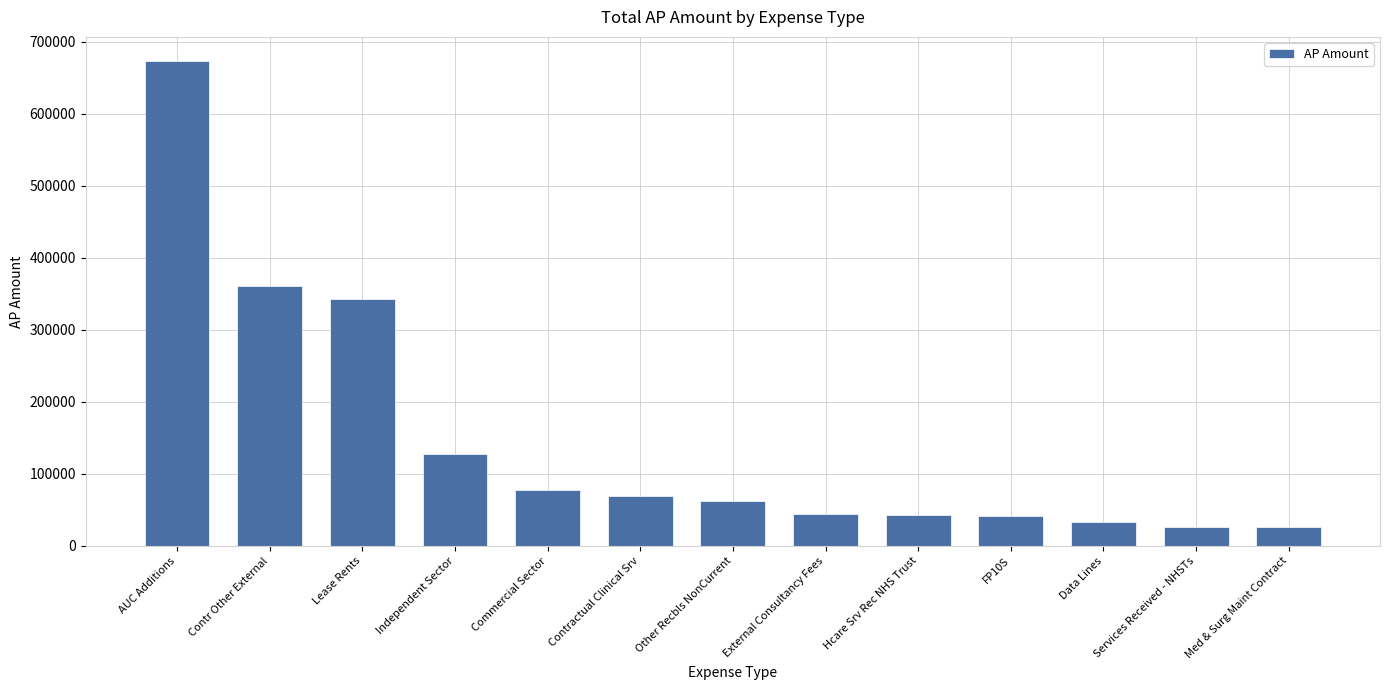

What is the value of the 2nd bar from the left?

360657.2